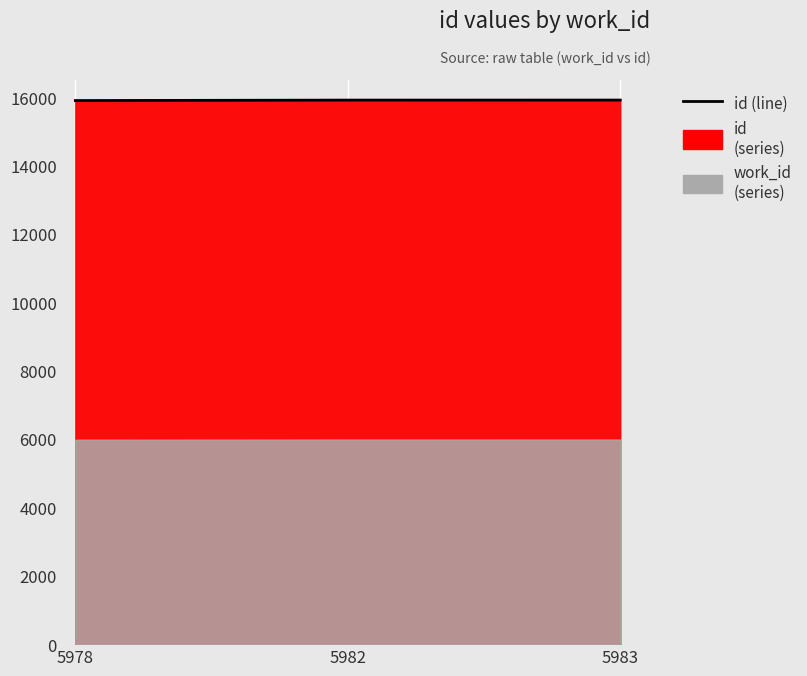

Which category has the highest value across all series?

5983